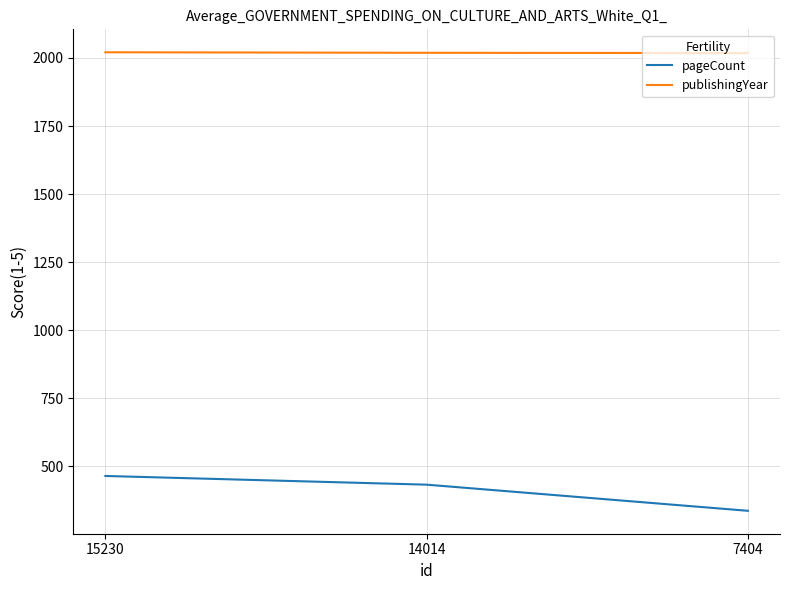

What is the difference between the highest and lowest values at 15230?

1557